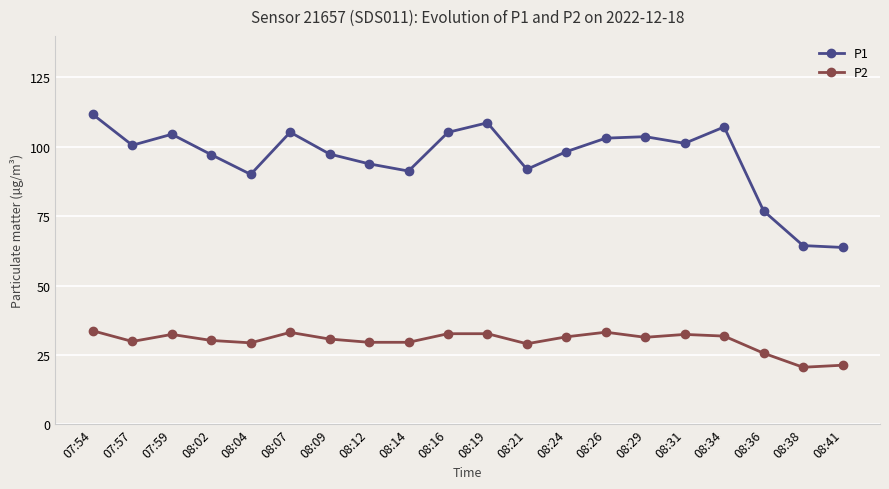

Which series changed the most between 07:59 and 08:36?

P1